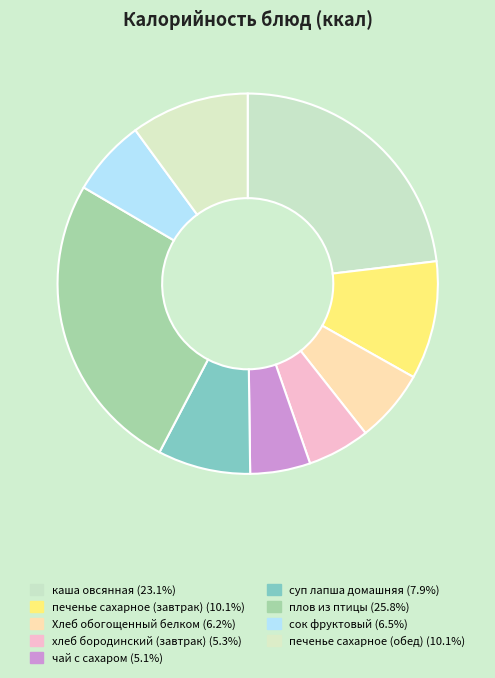

Count the number of slices in the pie.

9